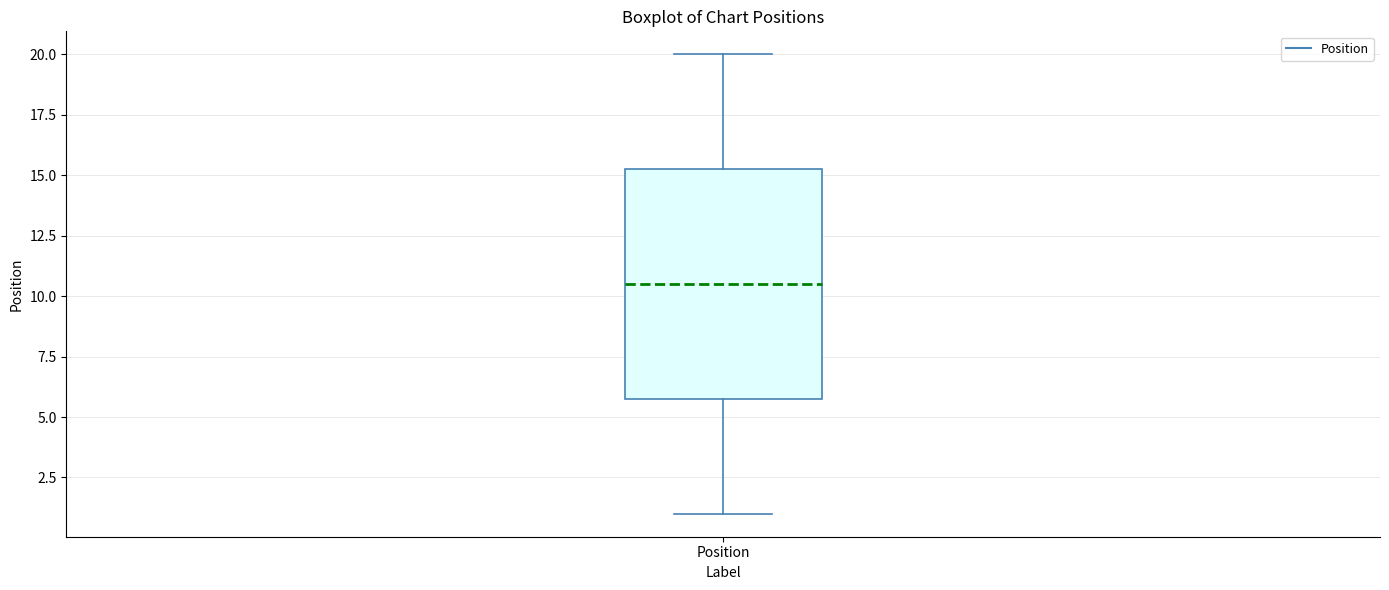

Where is the lower edge of the box for Position on the y-axis? The values are not printed on the chart, so give them approximately, as read against the axis.

6.0